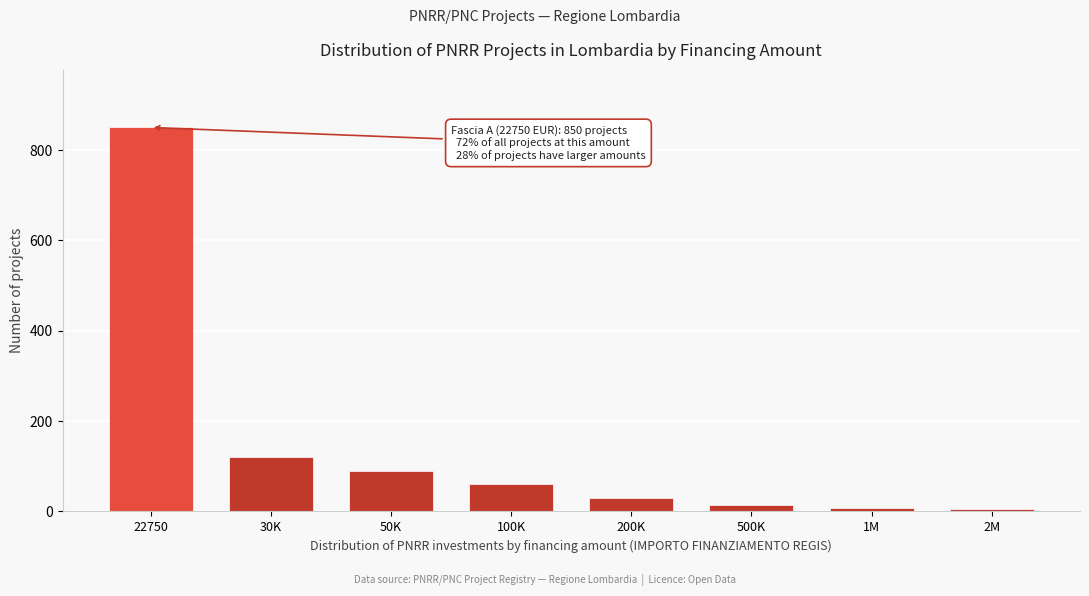

What is the change in value from 22750 to 30K?

-730